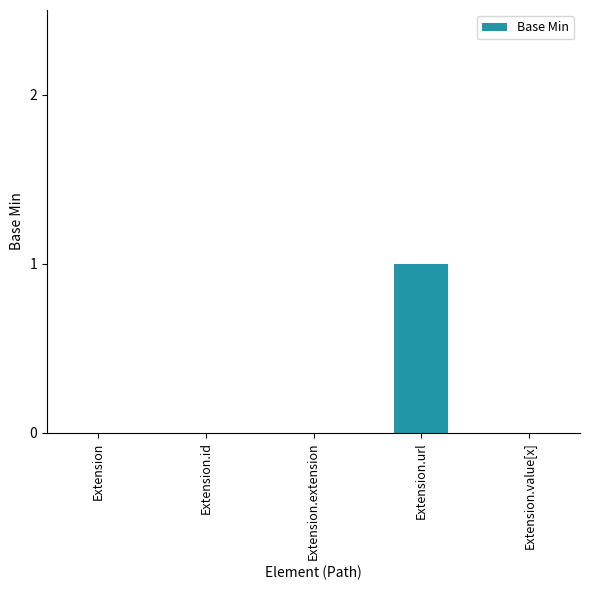

At which category does the chart reach its peak across all series?

Extension.url